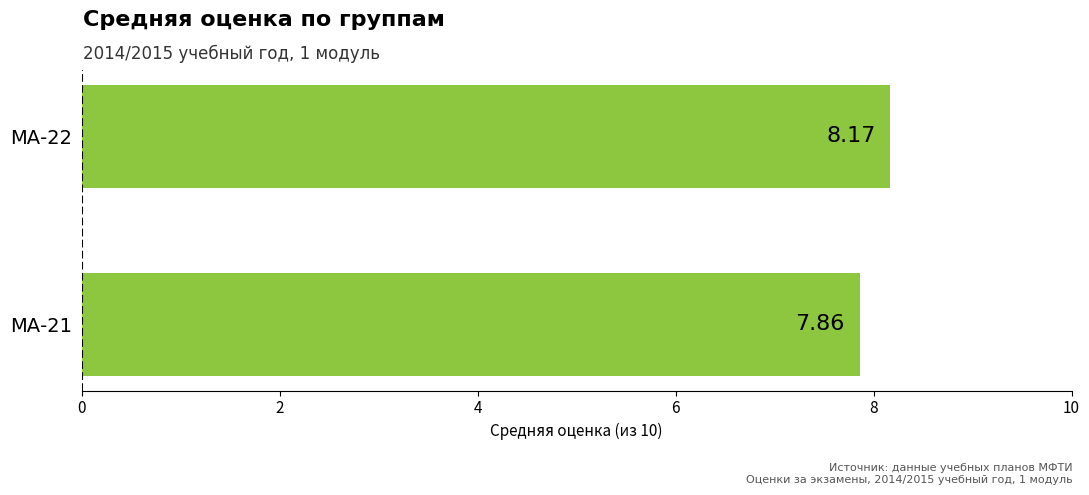

Which has a higher value, МА-22 or МА-21?

МА-22